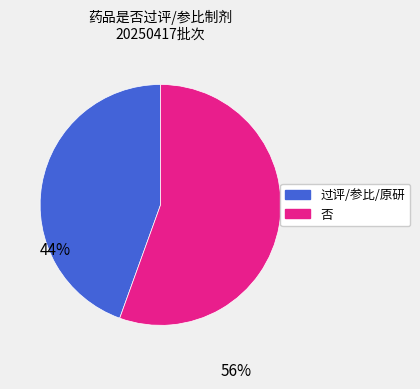

Is there any slice that represents more than half of the pie?

Yes